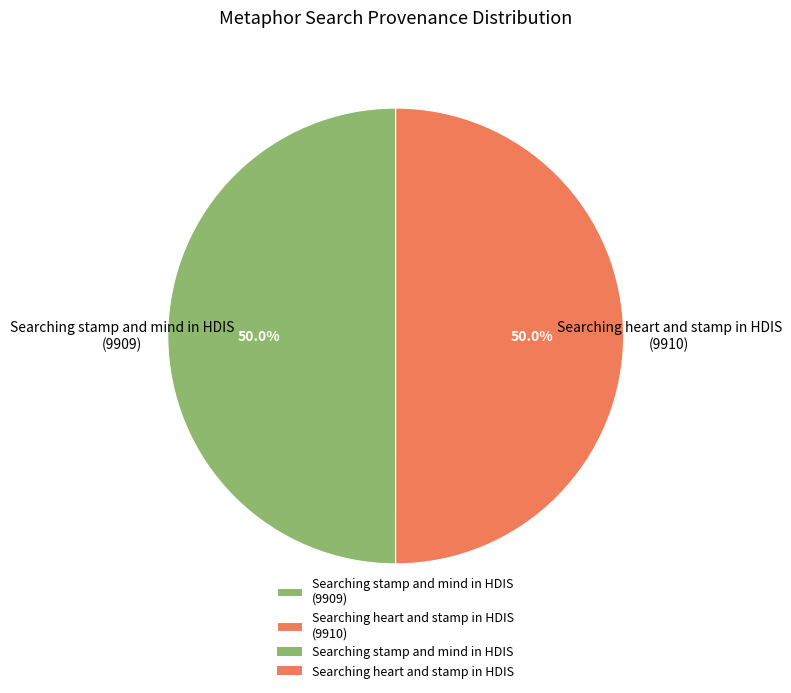

Do Searching stamp and mind in HDIS and Searching heart and stamp in HDIS together represent more than half of the pie?

Yes